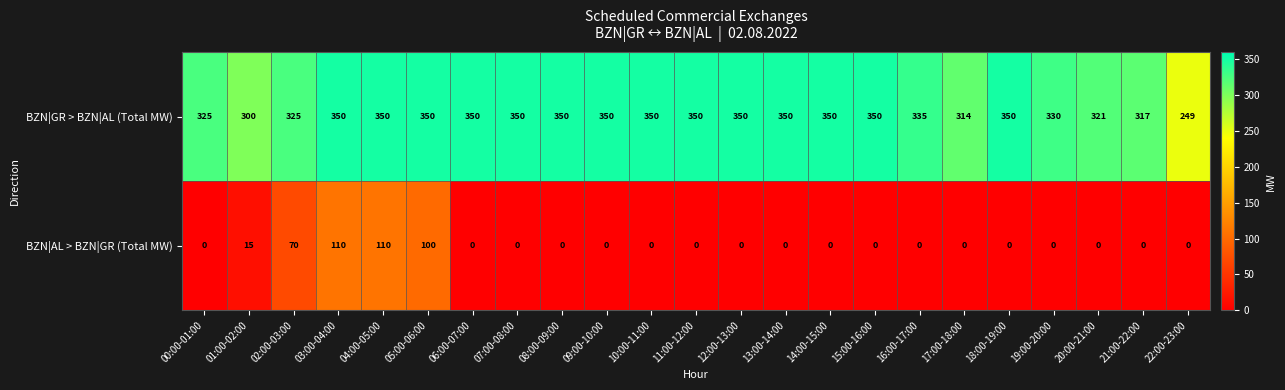

Which series changed the most between 01:00-02:00 and 06:00-07:00?

BZN|GR > BZN|AL (Total MW)